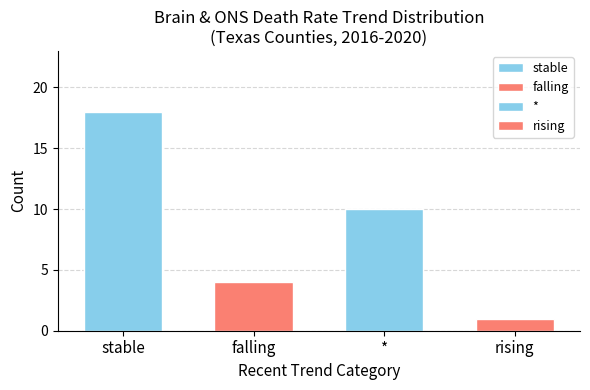

How many series are shown in this chart?

1